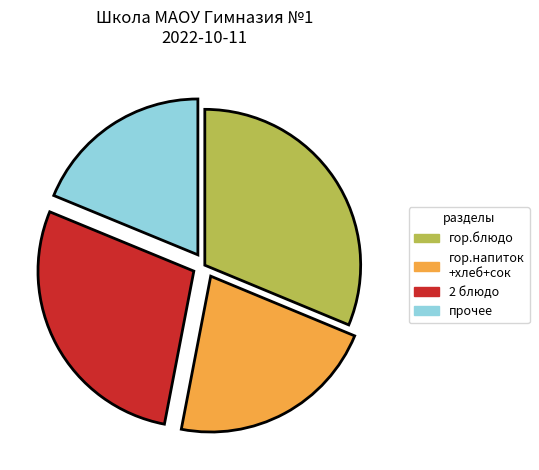

Rank the categories by value from lowest to highest.

прочее, гор.напиток +хлеб+сок, 2 блюдо, гор.блюдо